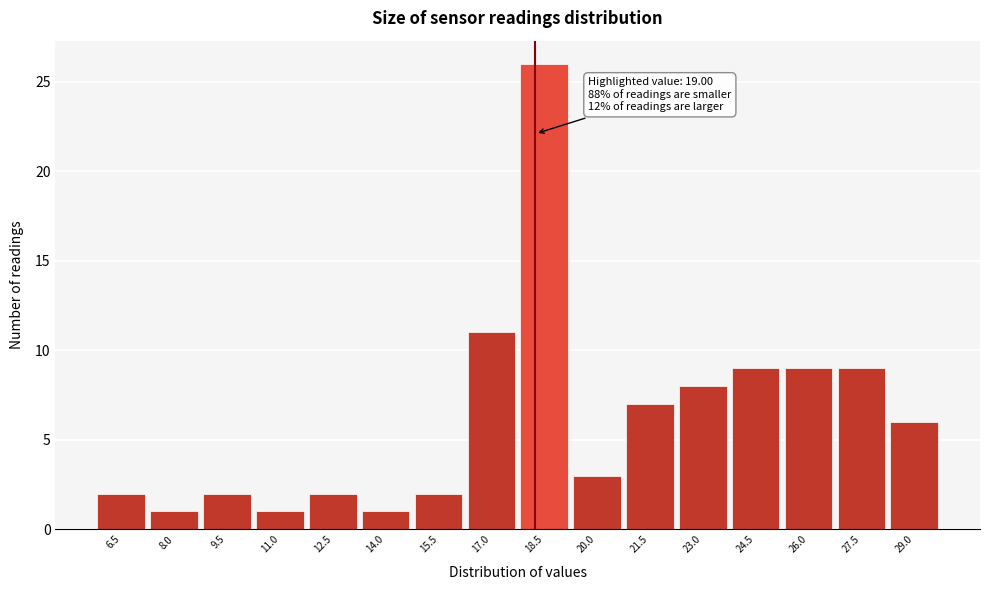

Reading left to right, what are all the values shown in this chart?

2	1	2	1	2	1	2	11	26	3	7	8	9	9	9	6